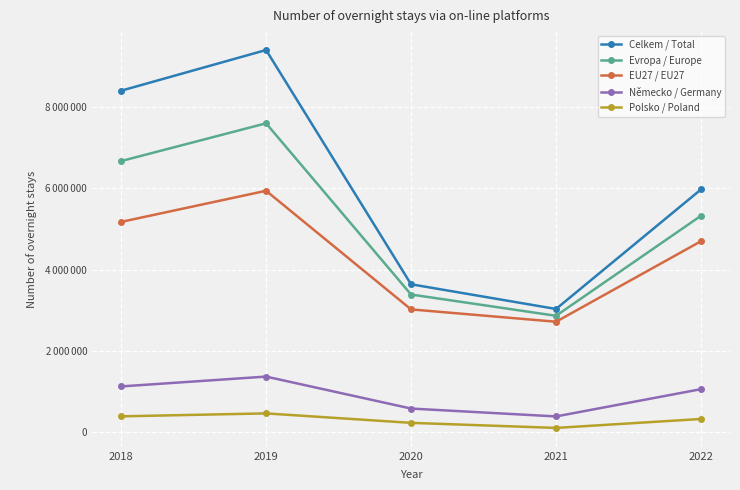

What is the approximate value of Evropa / Europe at 2020?

3387188